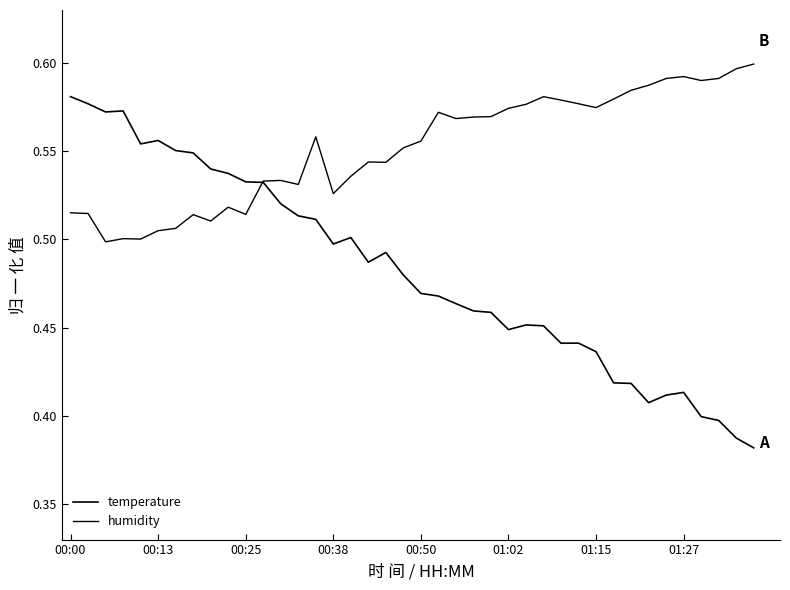

At which category does the chart reach its peak across all series?

39